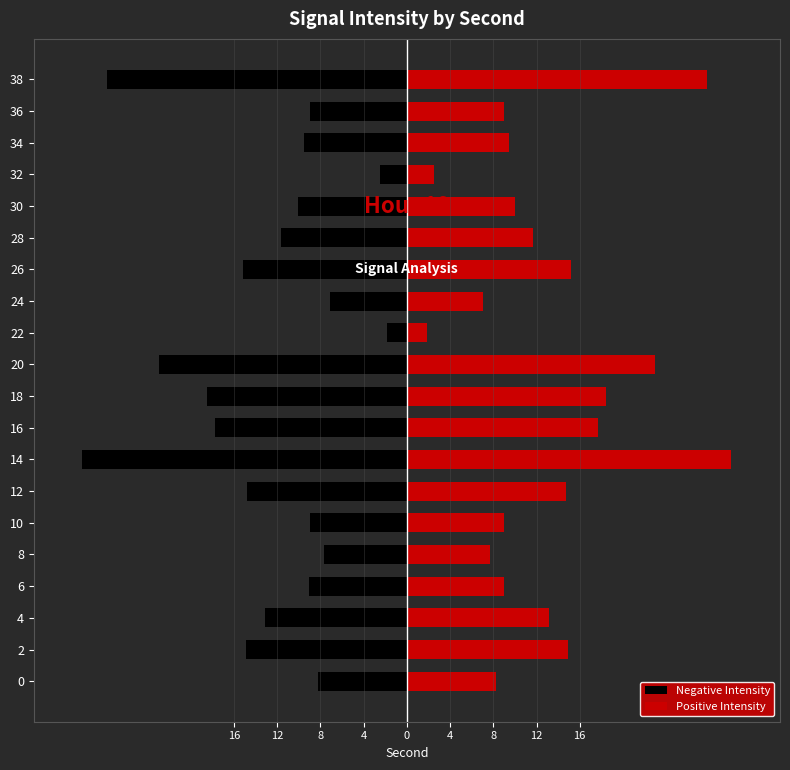

Which series has the widest spread of values?

Negative Intensity